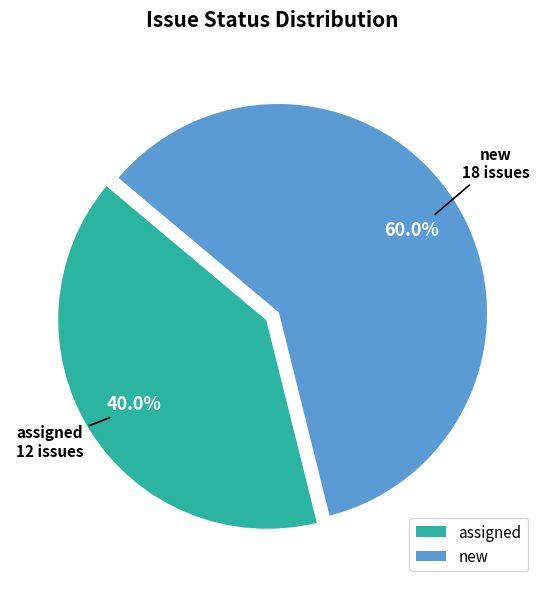

Does assigned account for over 50% of the chart?

No